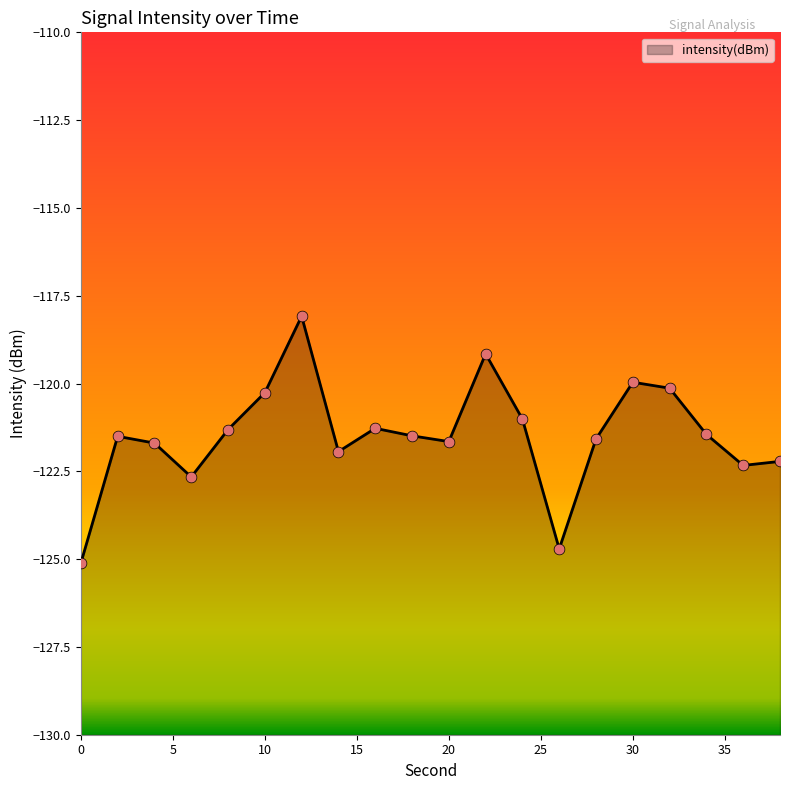

Between 34 and 0, which is larger?

34